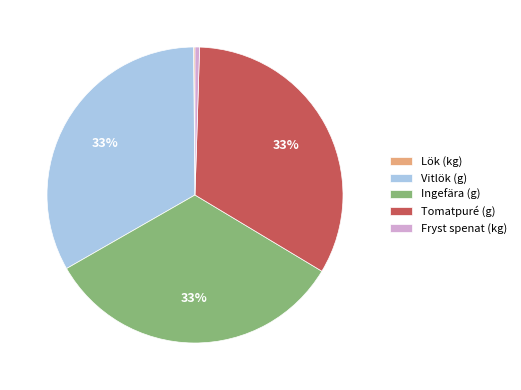

The Tomatpuré (g) slice represents 33% of the pie. True or false?

True